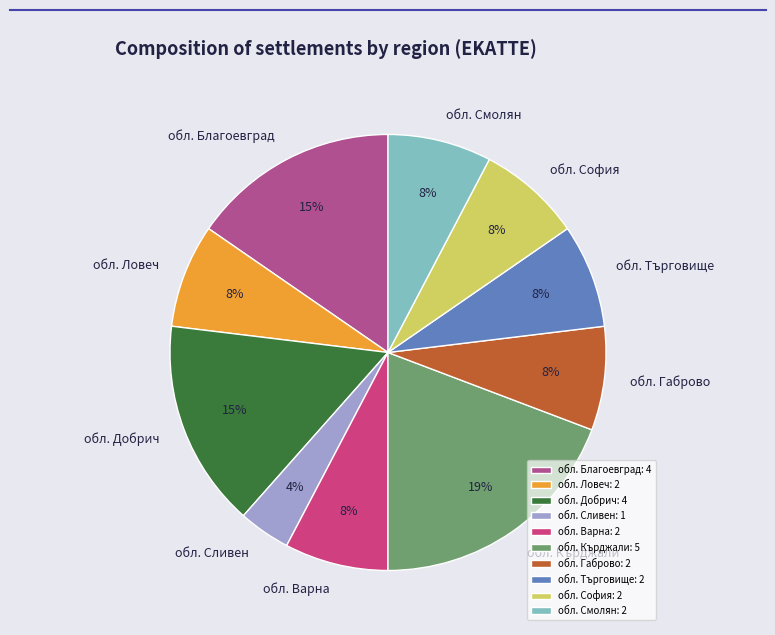

To the nearest percent, what percentage of the pie is обл. Смолян?

8%